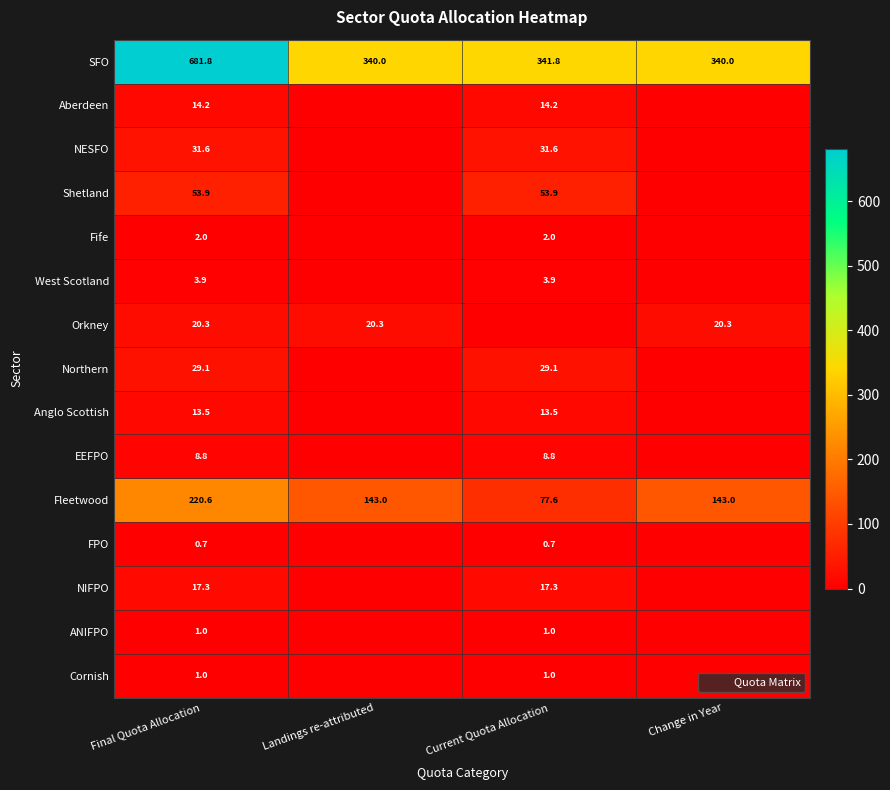

The Anglo Scottish series shows 3.6 at Current Quota Allocation. True or false?

False